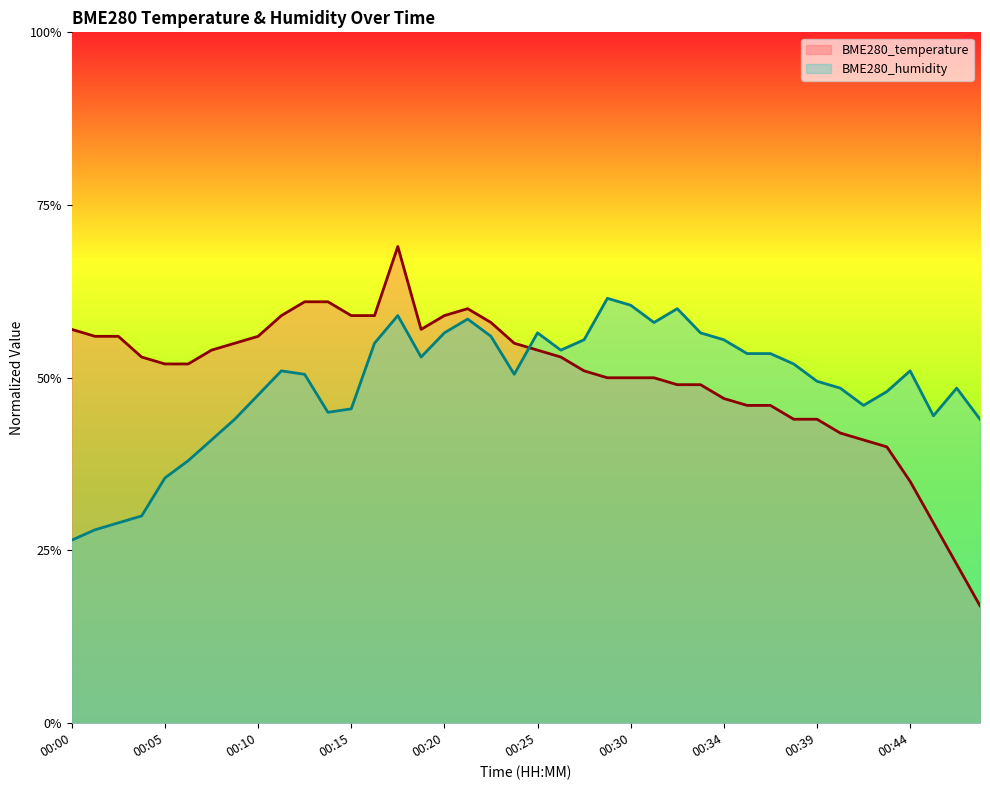

Where is the first local minimum for BME280_humidity?

00:13